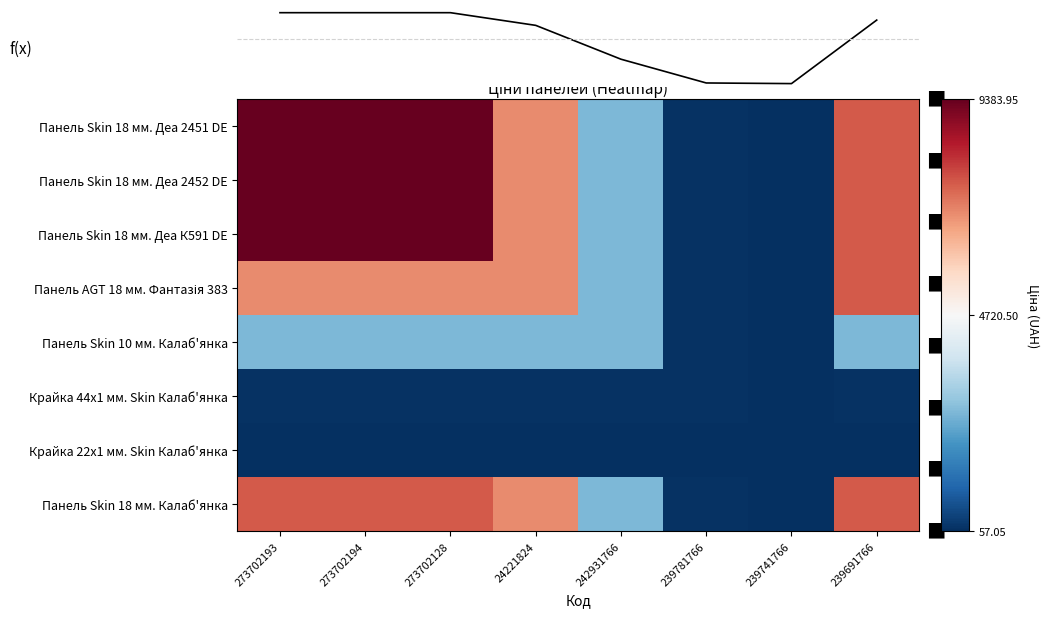

How many categories are shown in the chart?

8